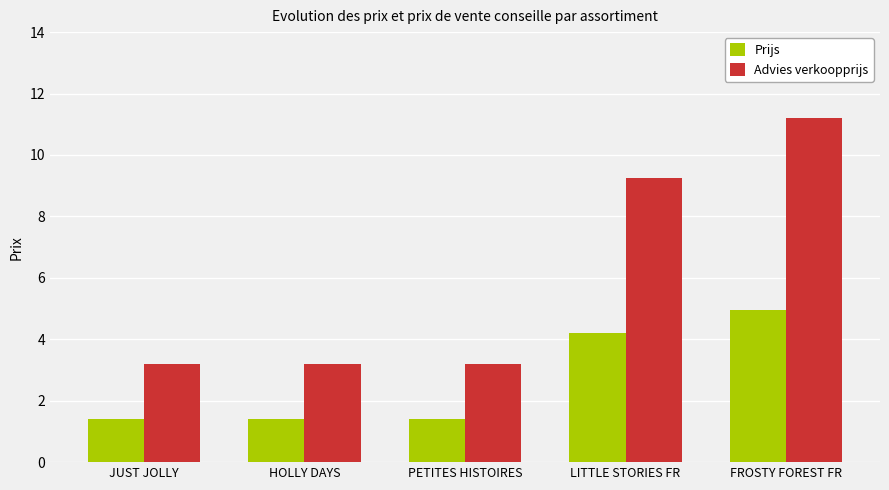

Which series changed the most between JUST JOLLY and FROSTY FOREST FR?

Advies verkoopprijs